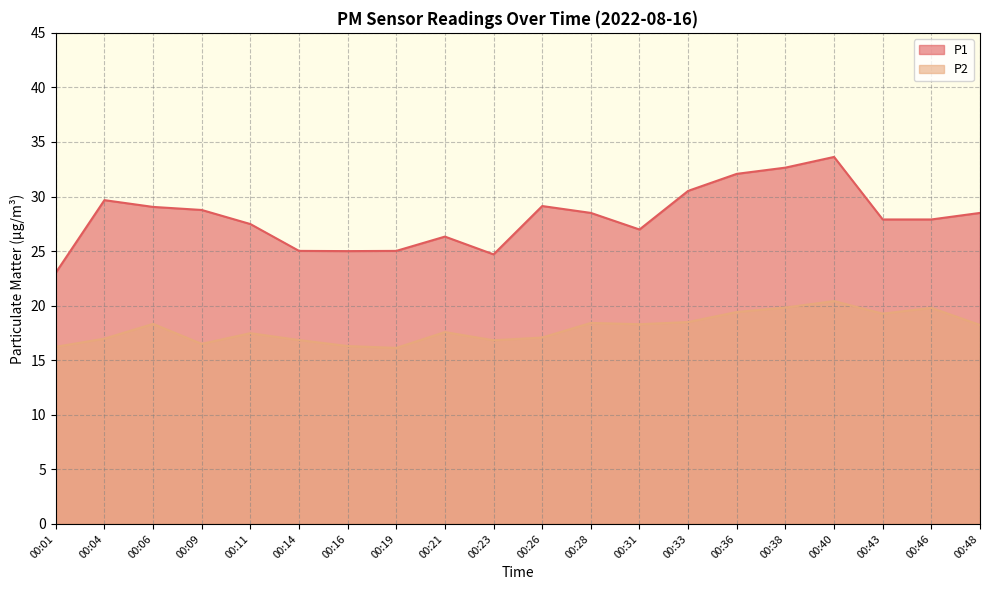

True or false: P2 and P1 intersect in this chart.

False